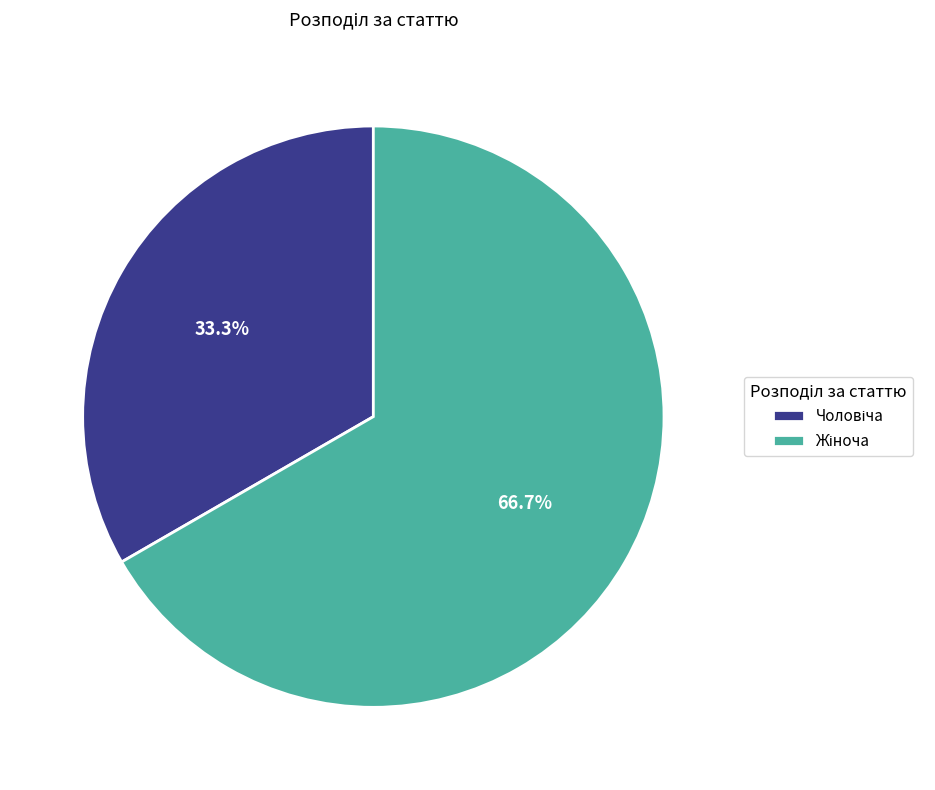

Is there a majority slice in this chart?

Yes